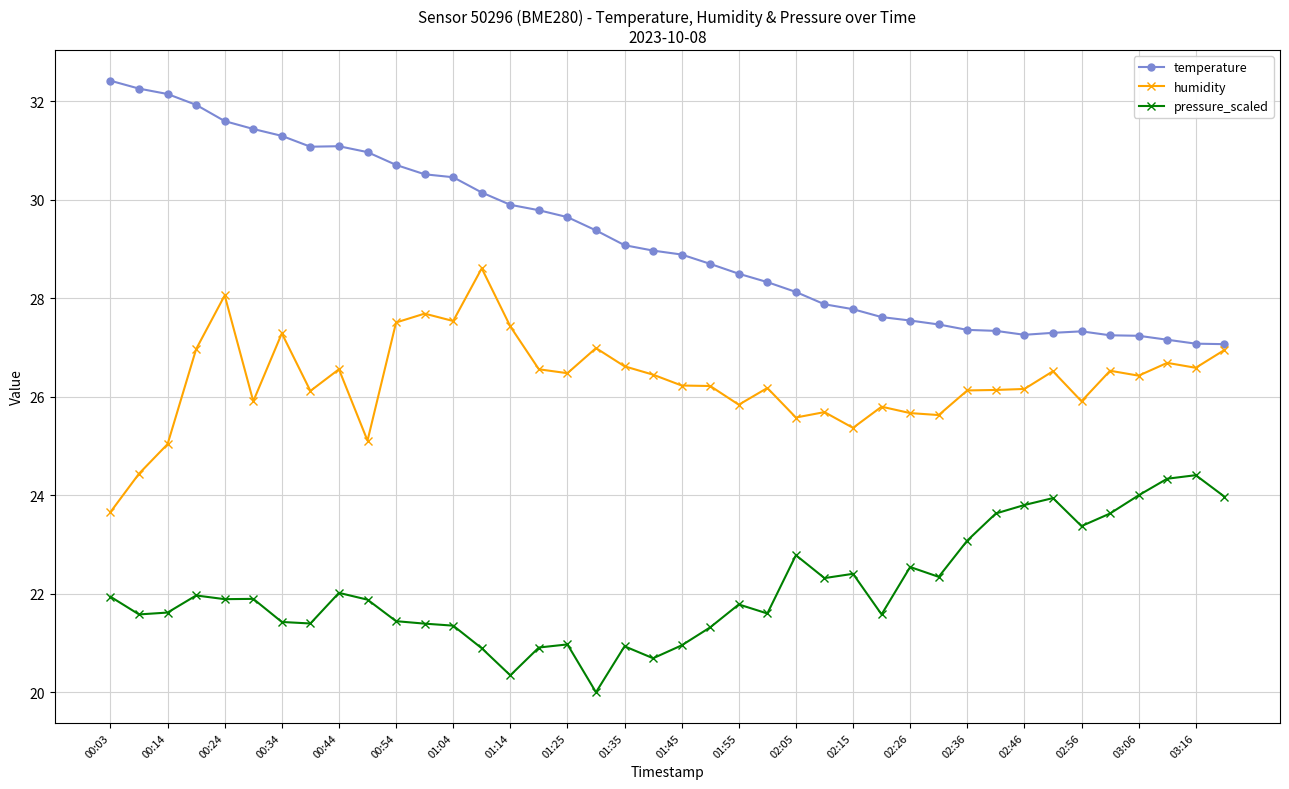

Count the number of data series in this chart.

3